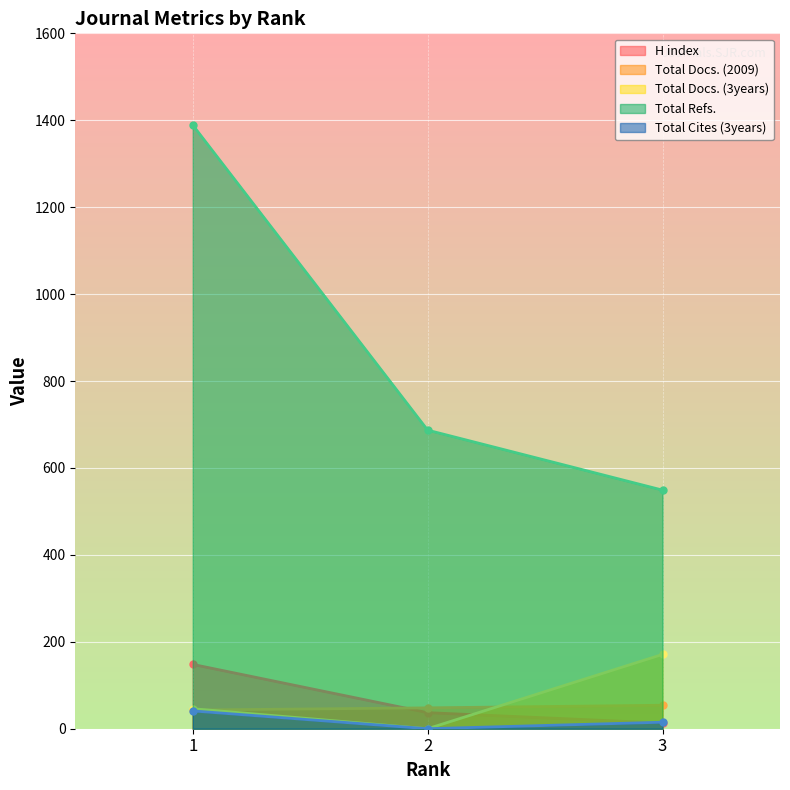

At which label is Total Cites (3years) closest to 20?

3